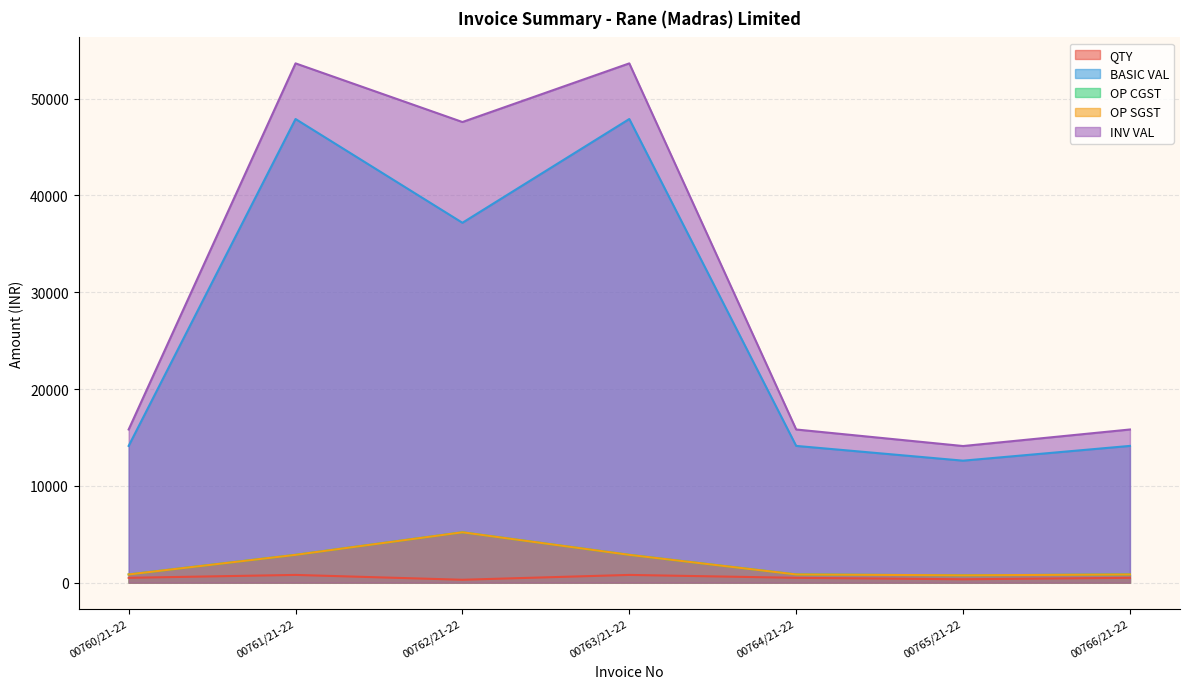

Is the value of INV VAL at 00766/21-22 greater than the value of QTY at 00765/21-22?

Yes